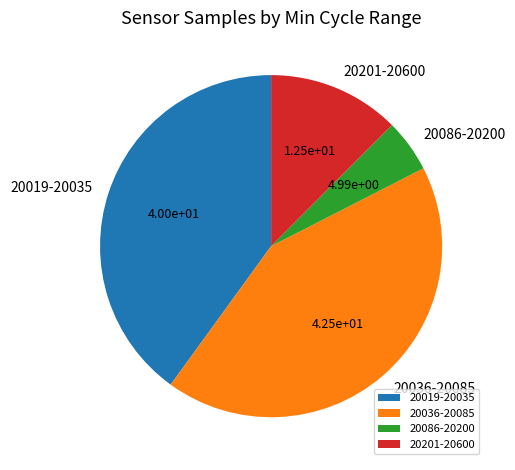

How many slices are in this pie chart?

4